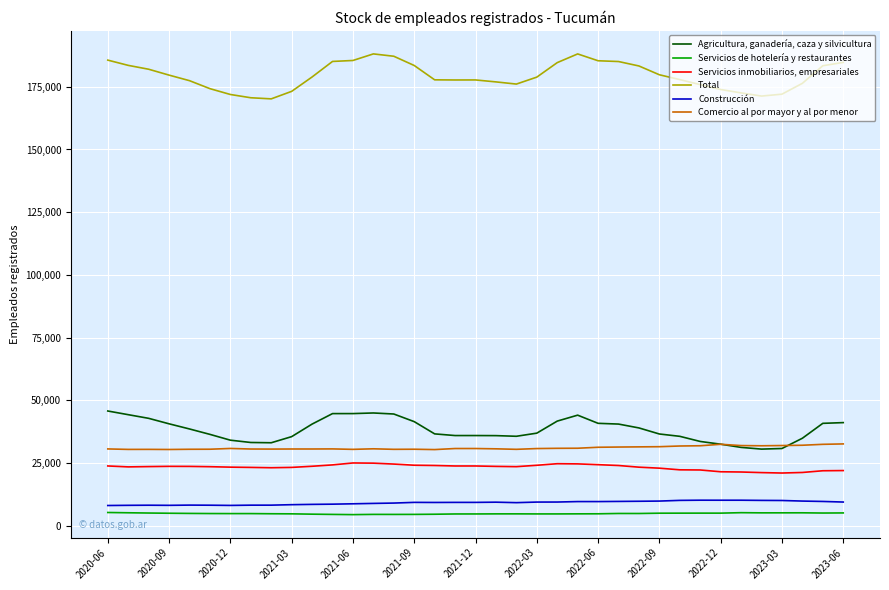

What is the minimum value for Construcción?

8020